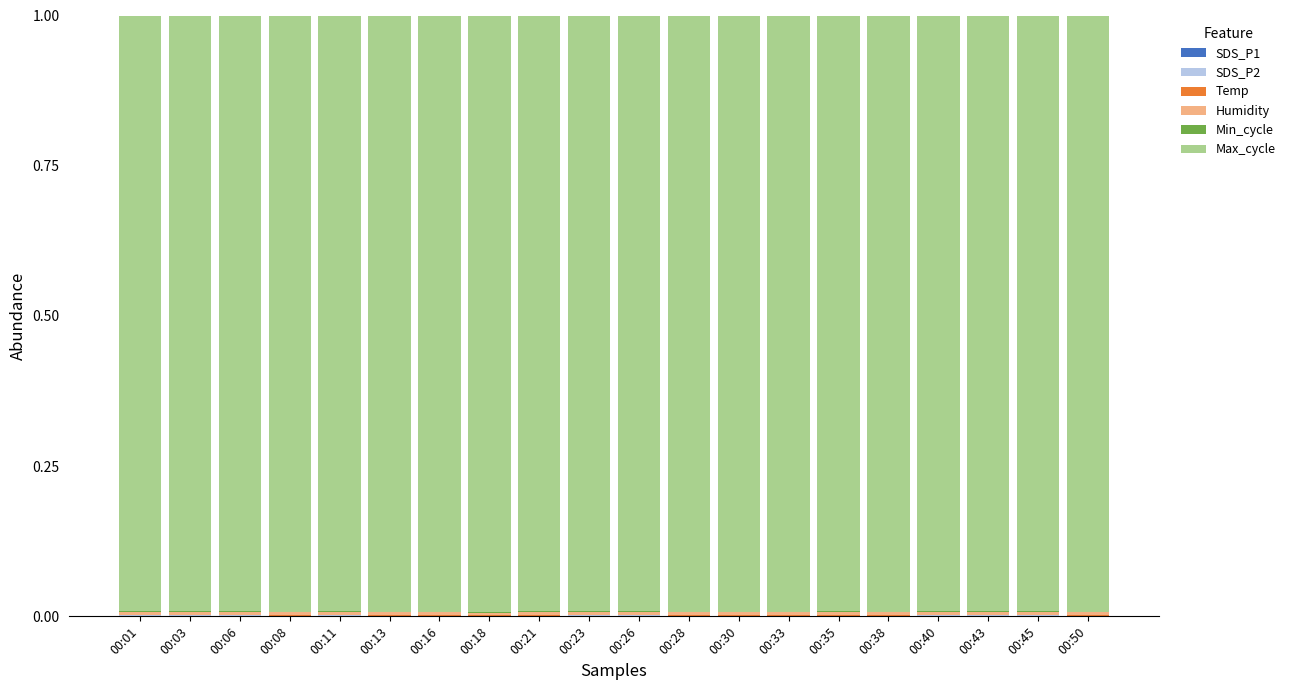

Where is Humidity nearest to the value 0?

00:28